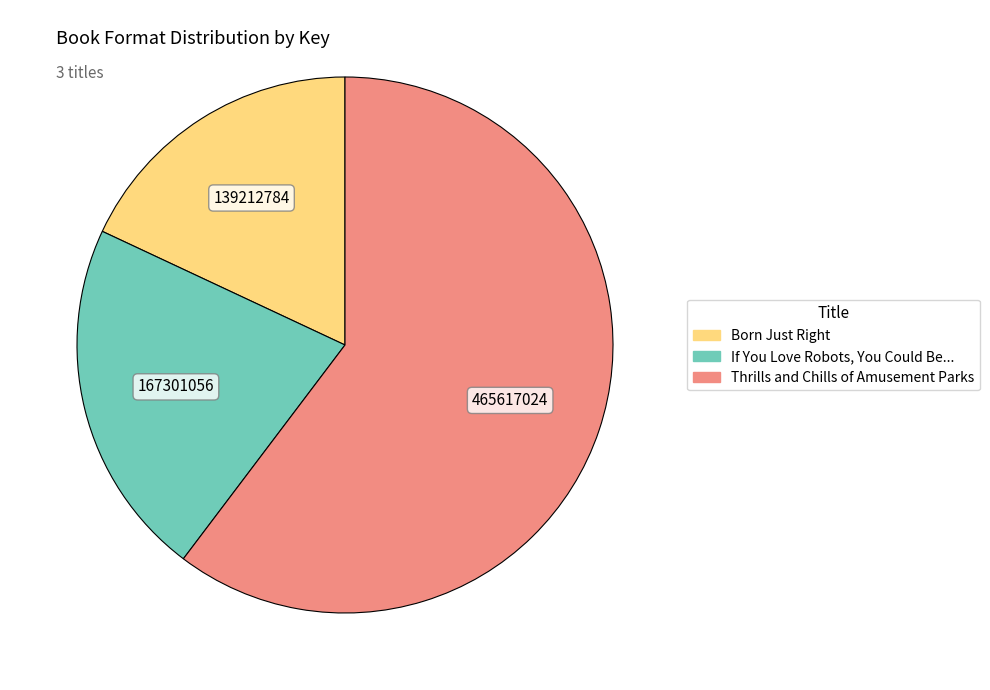

Does any single category account for the majority?

Yes